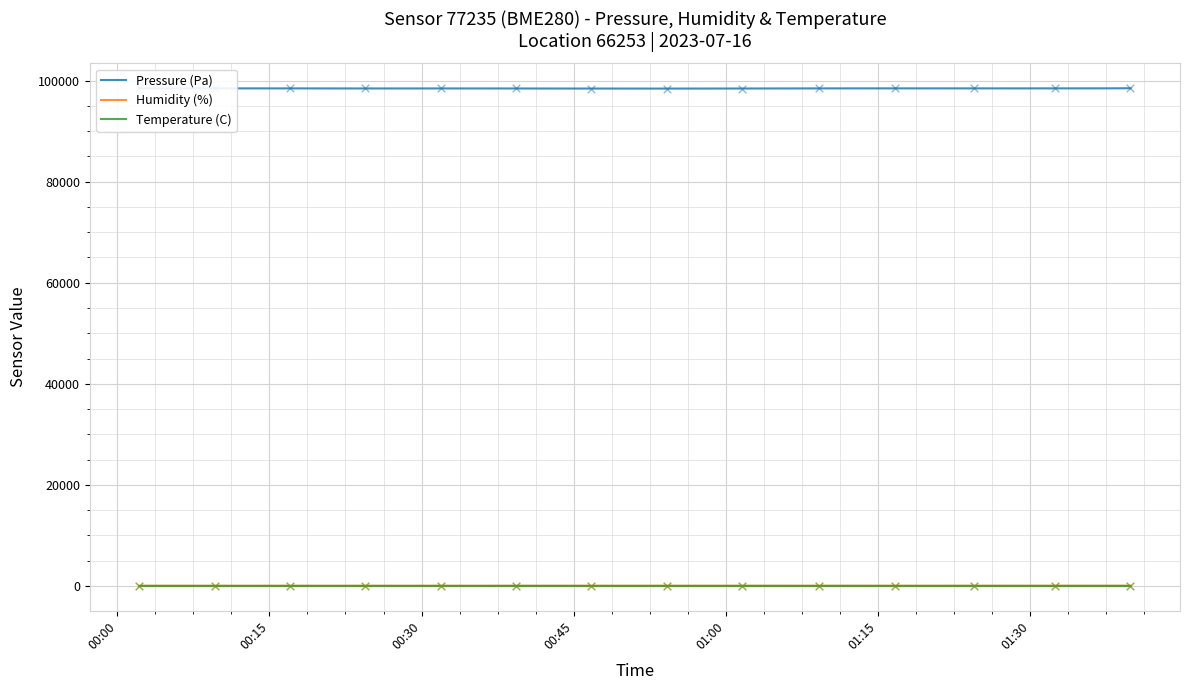

Which series has the largest total across all categories?

Pressure (Pa)